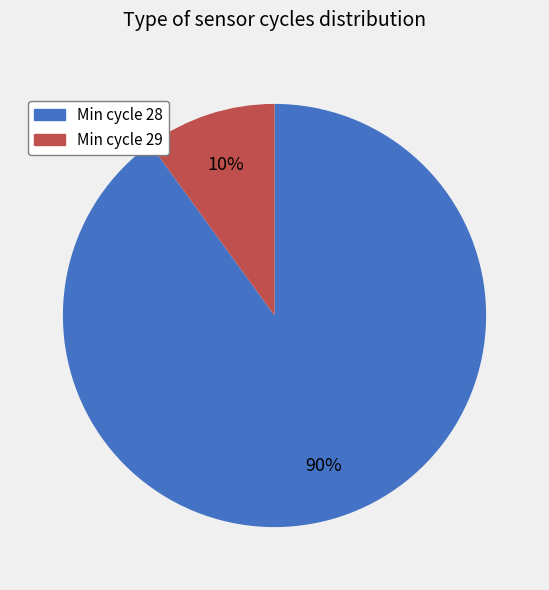

Is there any slice that represents more than half of the pie?

Yes